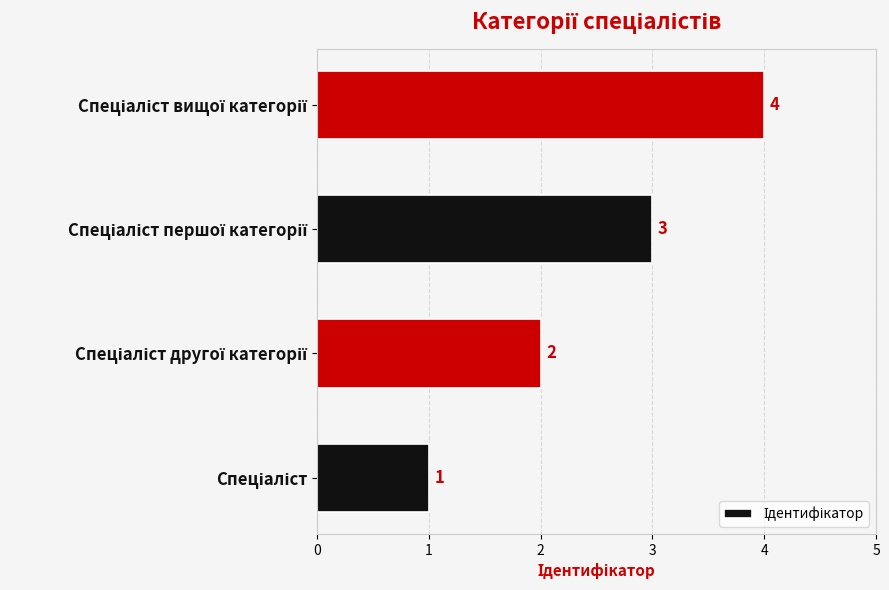

Are the bars horizontal?

Yes